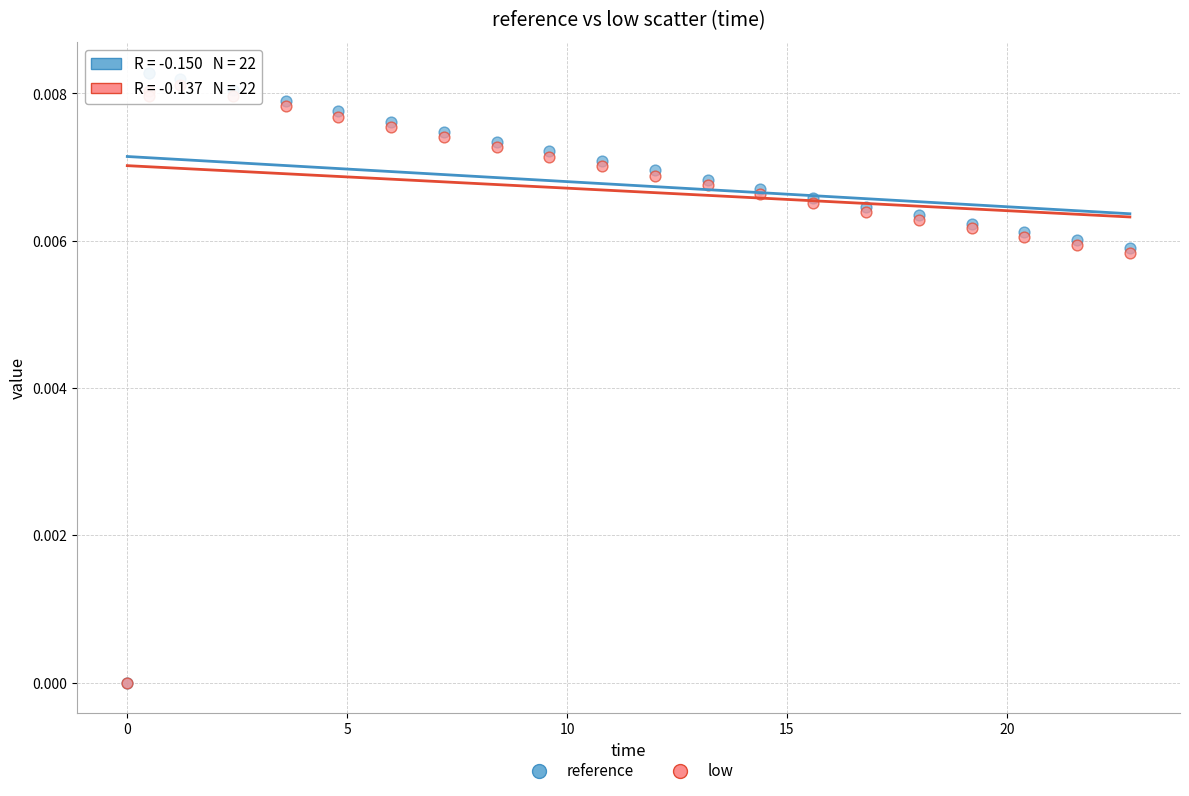

What are all the series names shown in the legend?

reference, low